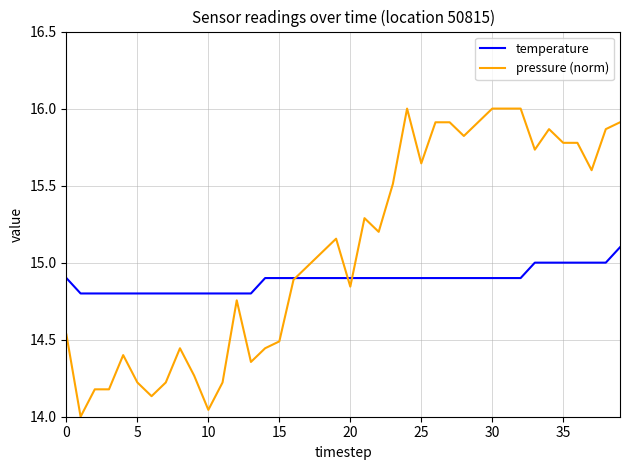

What is the maximum value for pressure (norm)?

16.0